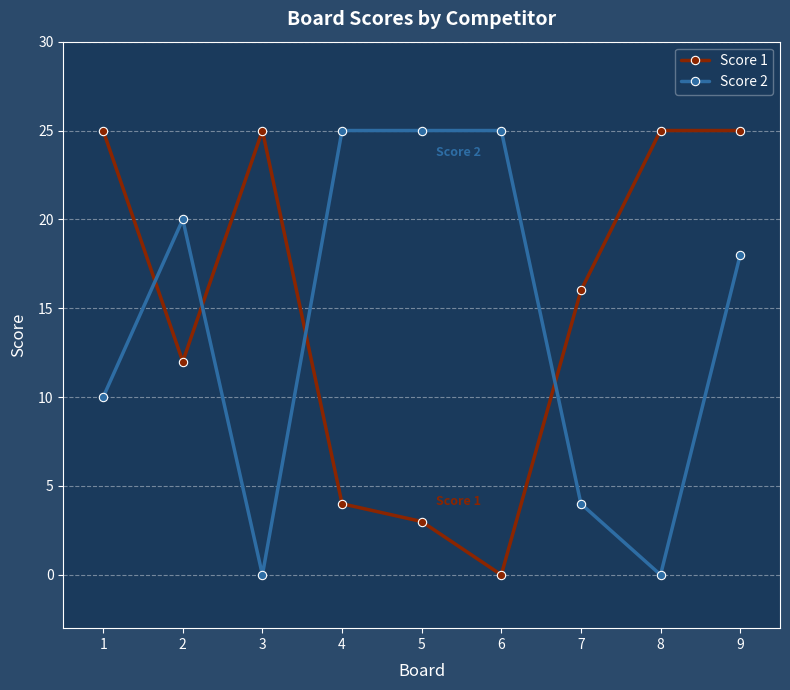

How many lines are shown in the chart?

2